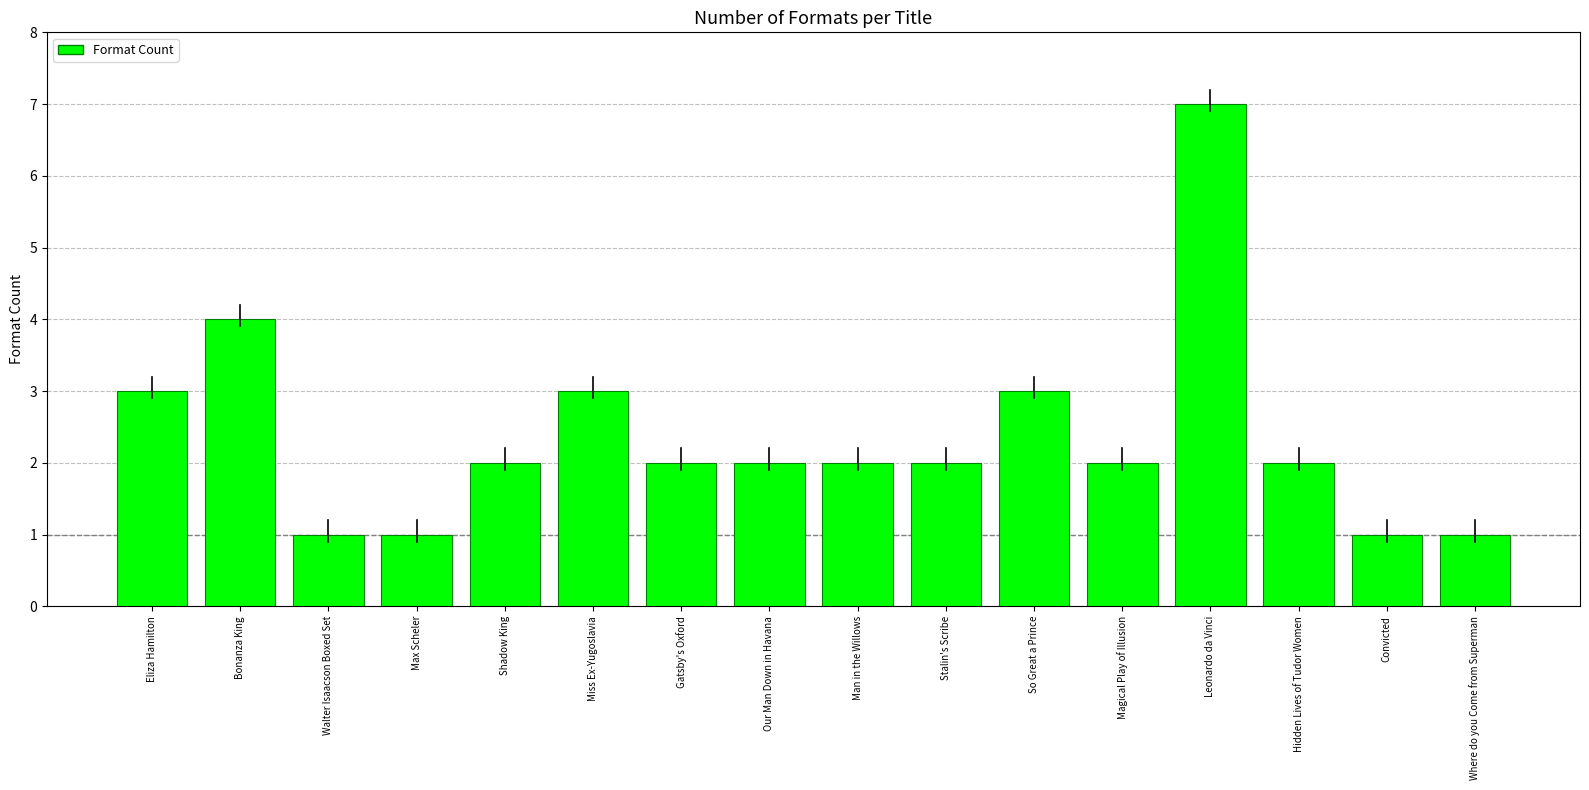

Reading left to right, transcribe all the data shown in this chart.

3	4	1	1	2	3	2	2	2	2	3	2	7	2	1	1